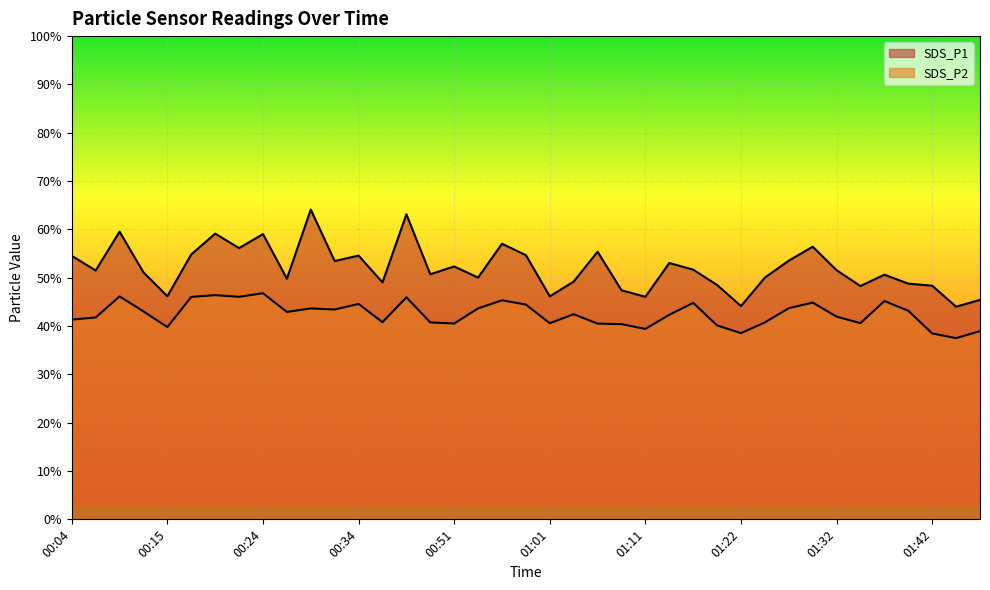

At how many categories does at least one series exceed 56?

8